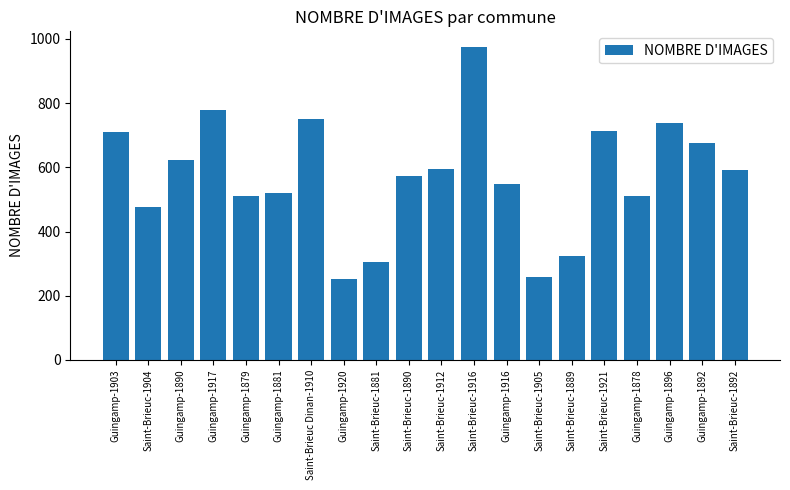

What is the greatest value displayed?

975